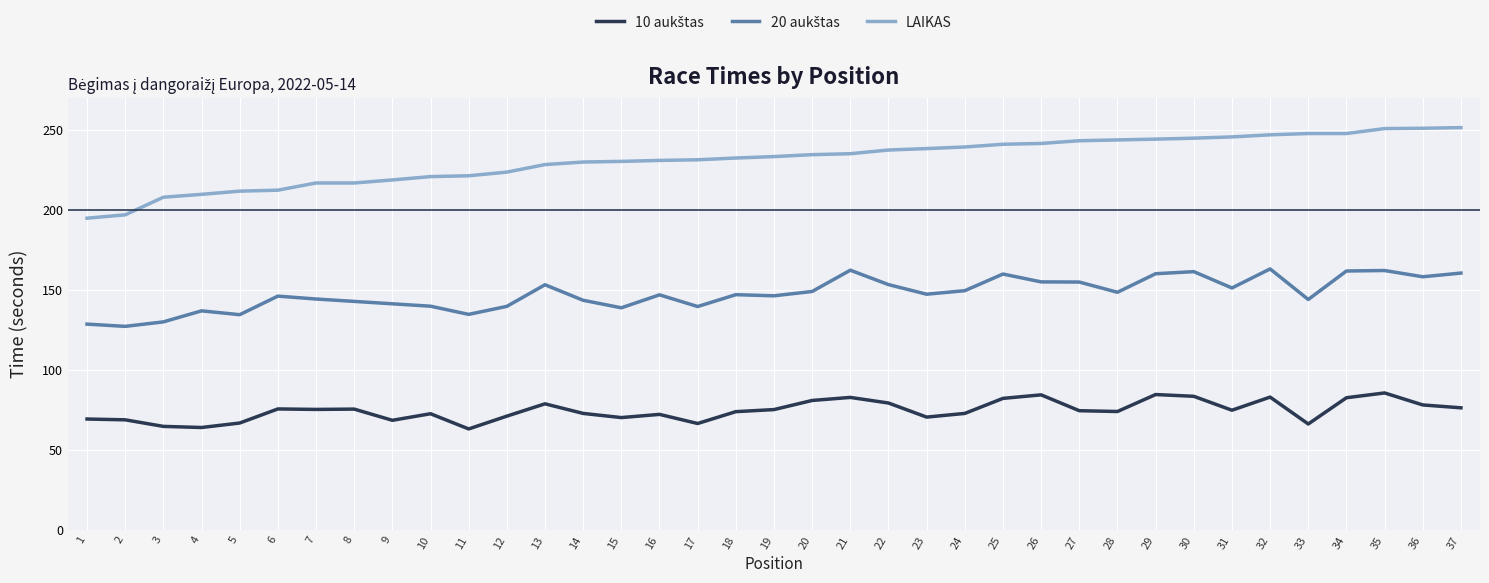

Is it true that LAIKAS equals 247.6 at 34?

True